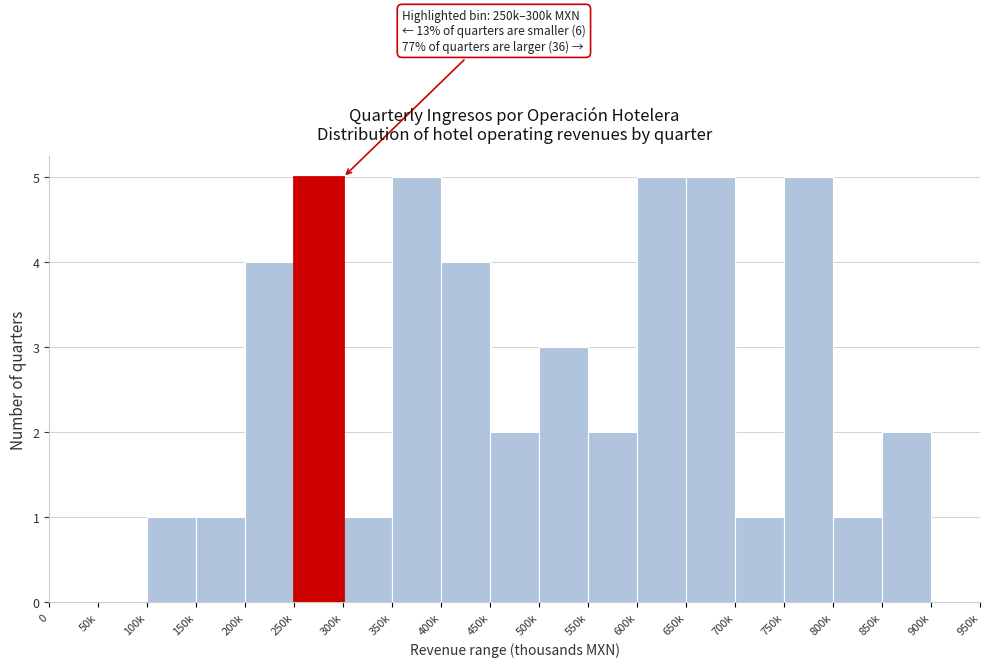

Reading right to left, what are all the values shown in this chart?

900k=0	850k=2	800k=1	750k=5	700k=1	650k=5	600k=5	550k=2	500k=3	450k=2	400k=4	350k=5	300k=1	250k=5	200k=4	150k=1	100k=1	50k=0	0=0